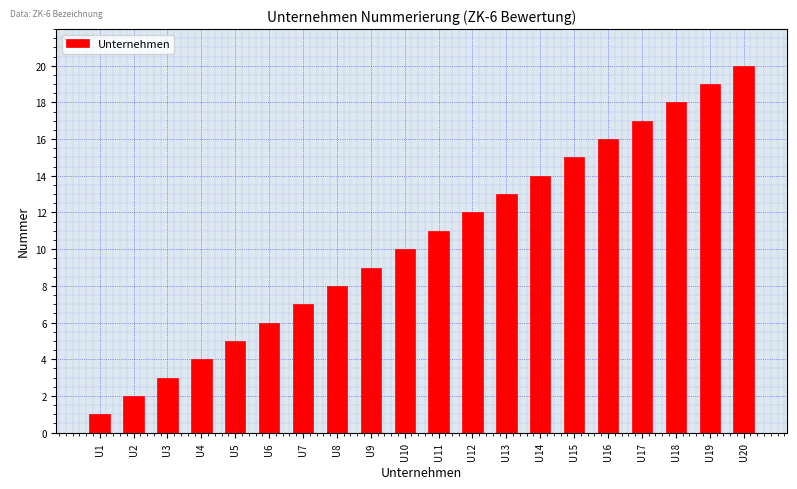

Between U6 and U18, which is larger?

U18